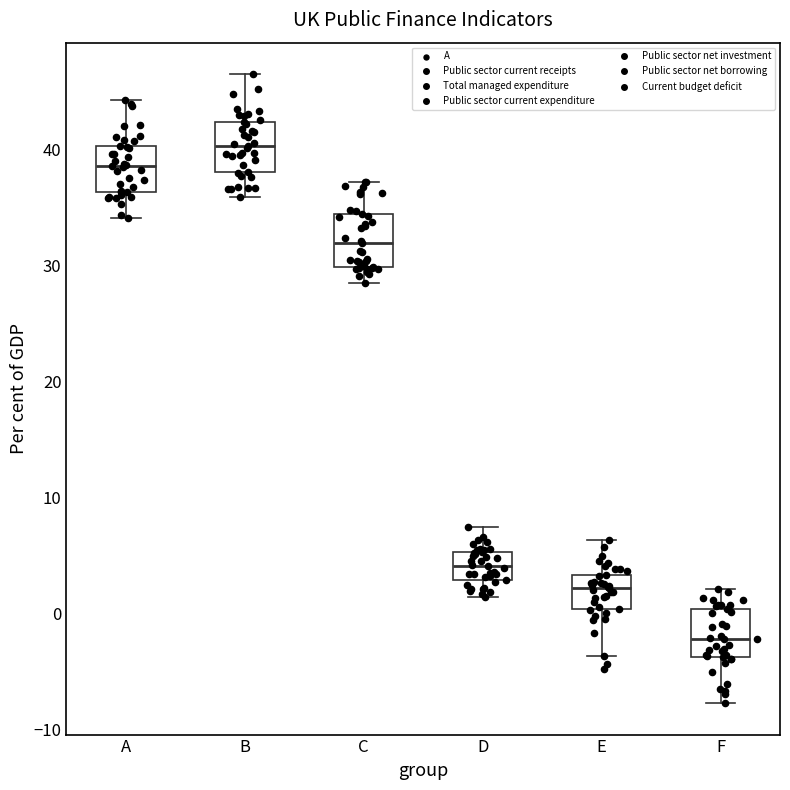

Reading left to right, transcribe this box plot: for each box, give where its median line is, the range the box spans, and where its two whiskers end, as read against the y-axis. The values are not printed on the chart, so give them approximately, as read against the axis.

A: median 39, box 36 to 40, whiskers 34 to 44
B: median 40, box 38 to 42, whiskers 36 to 46
C: median 32, box 30 to 34, whiskers 28 to 37
D: median 4, box 3 to 5, whiskers 1 to 7
E: median 2, box 0 to 3, whiskers -4 to 6
F: median -2, box -4 to 0, whiskers -8 to 2